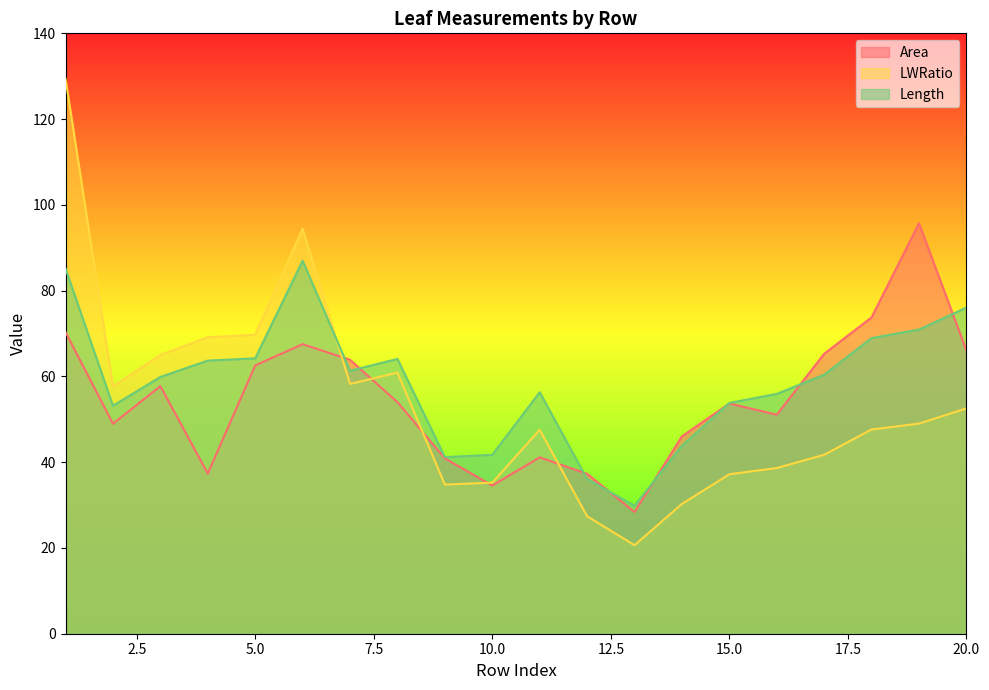

What is the total value across all series at 12?

100.7